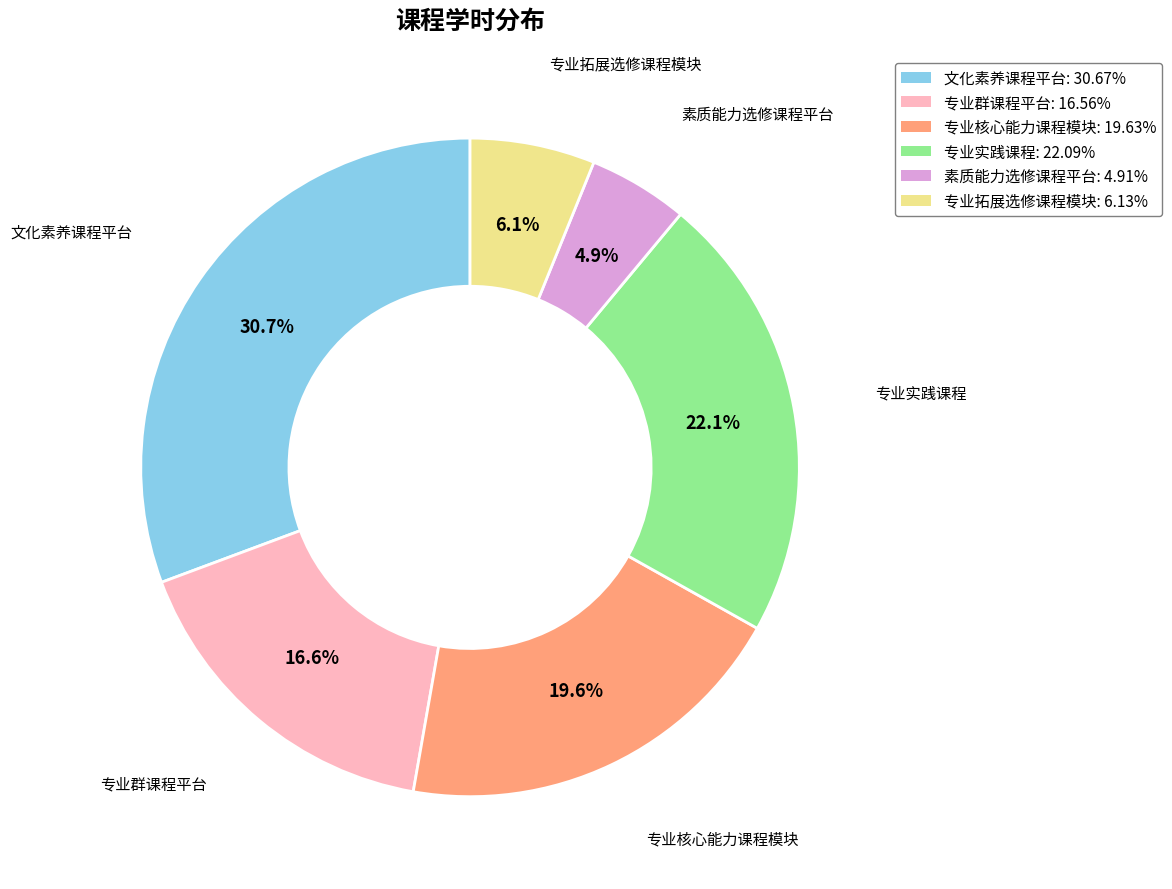

To the nearest percent, what is the difference between the 文化素养课程平台 and 素质能力选修课程平台 slice percentages?

26%